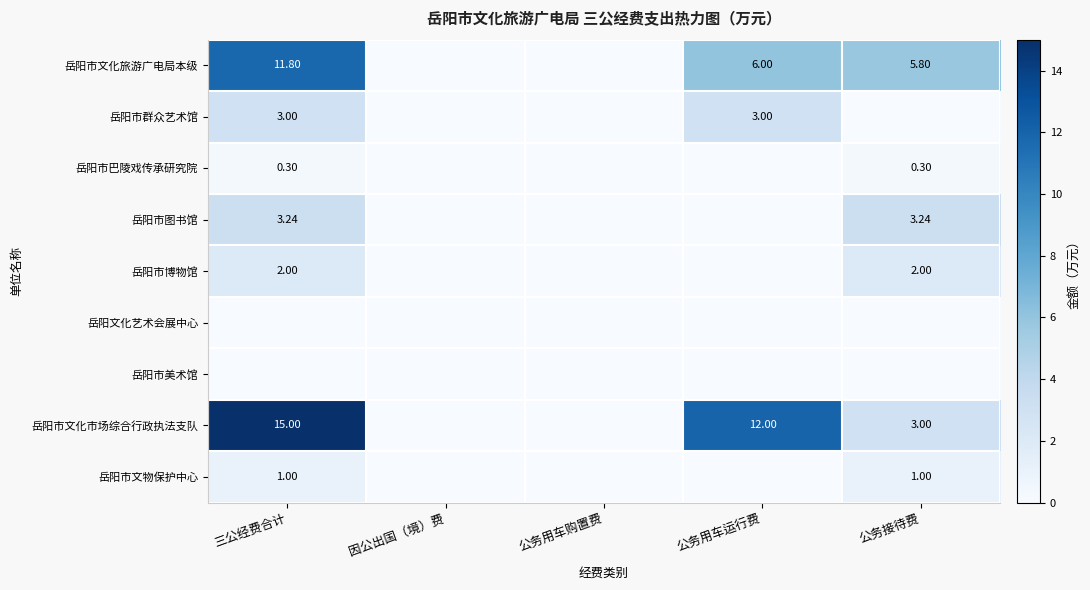

The value of 岳阳文化艺术会展中心 at 公务用车购置费 is 0.0. True or false?

True